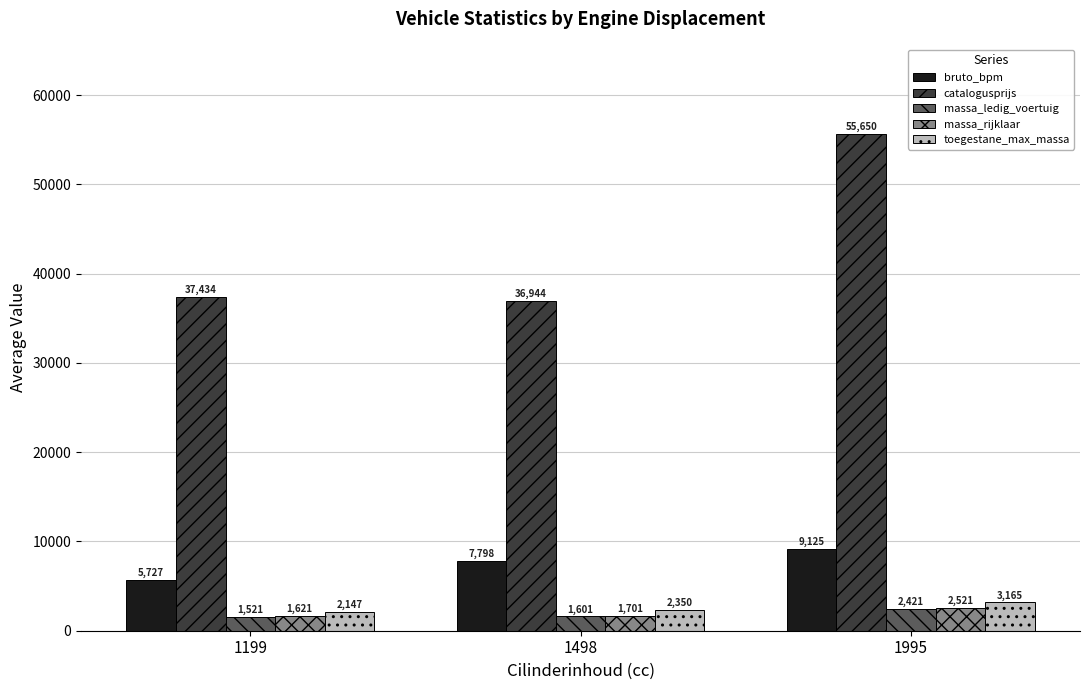

What value does the massa_rijklaar series have at 1498, to the nearest 50?

1700